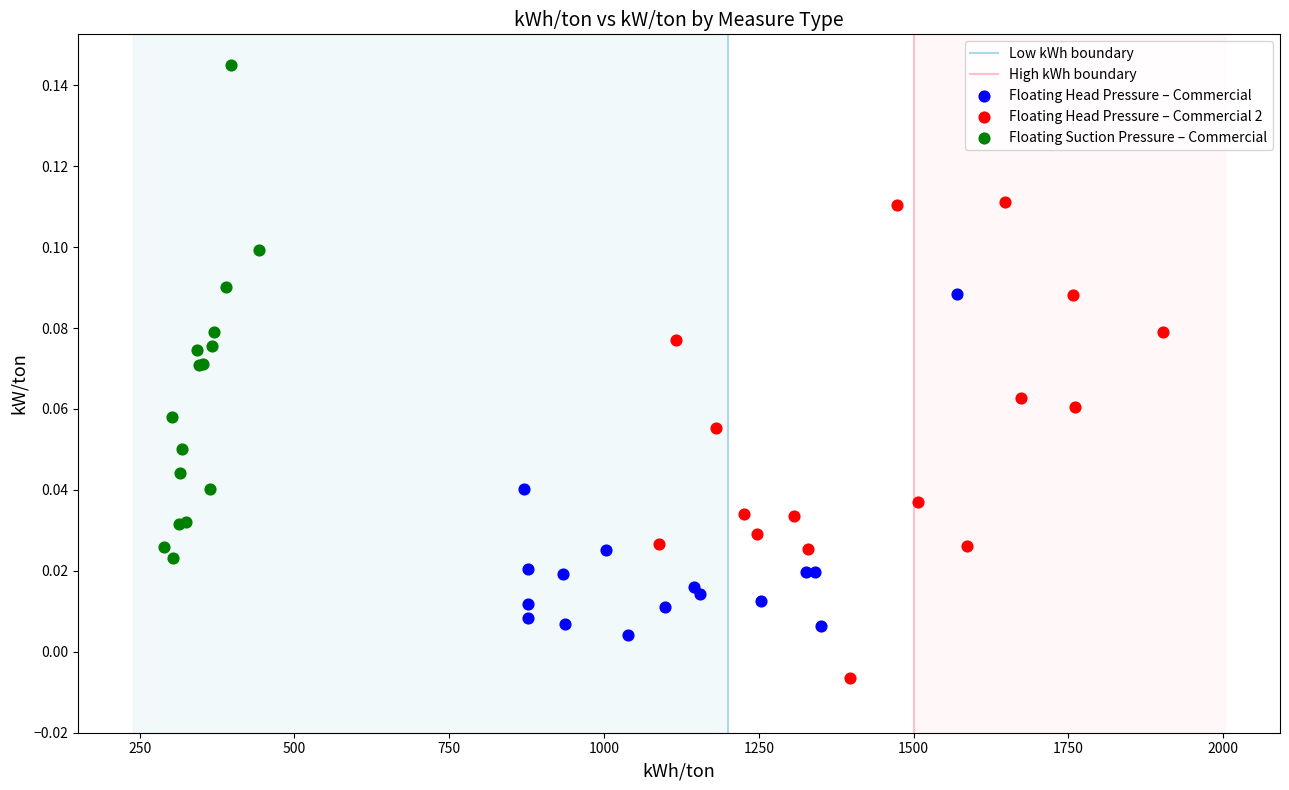

Which series contains the highest Y value?

Floating Suction Pressure – Commercial